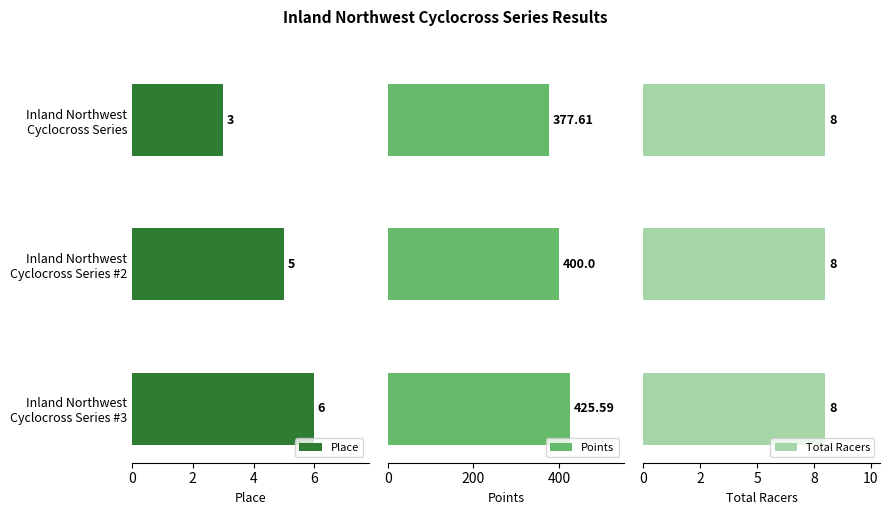

What is the maximum value shown in the chart?

425.6